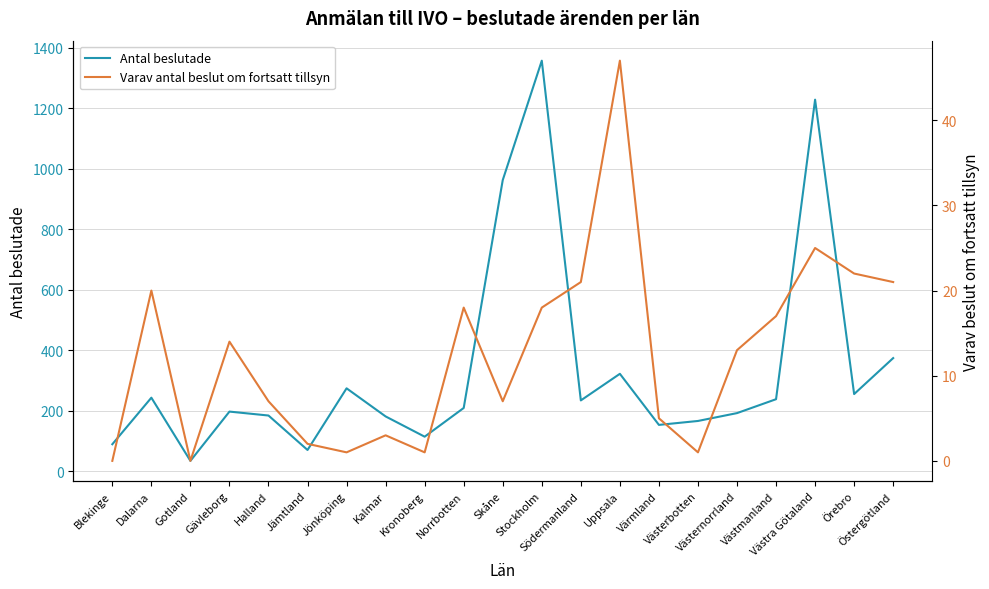

What is the label of the 17th point from the right?

Halland